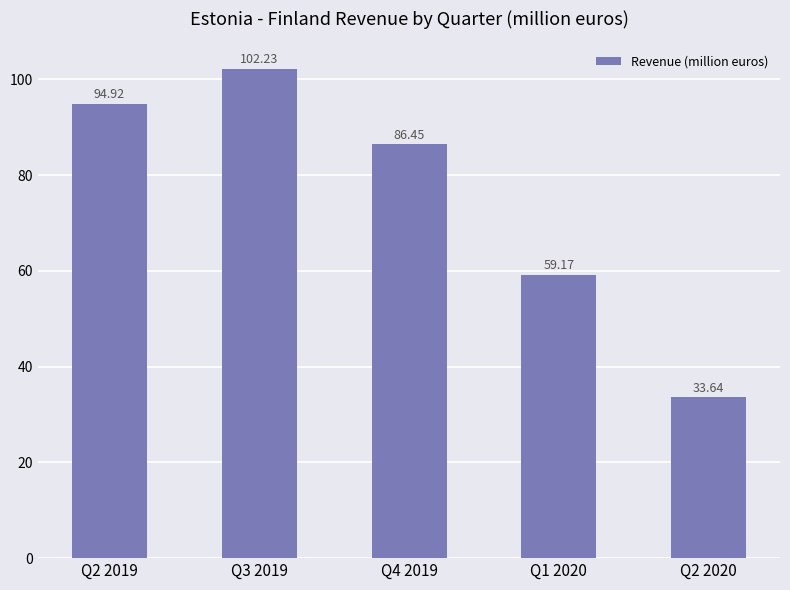

What position from the left is Q1 2020?

4